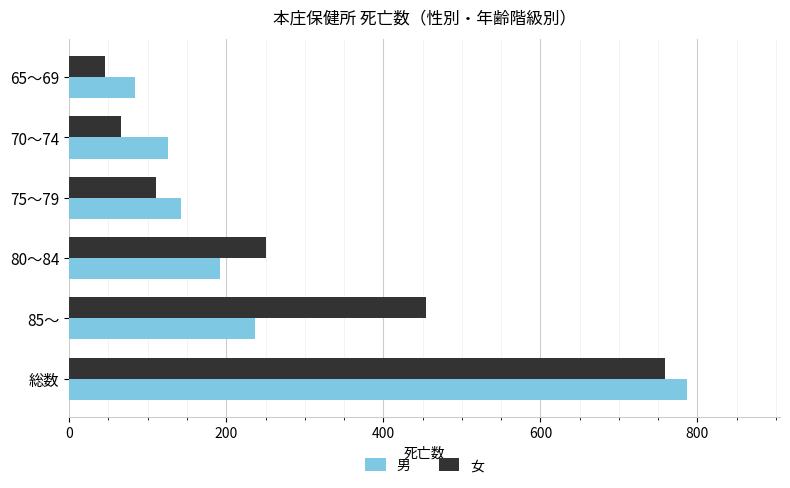

True or false: 女 has a value of 16 at 70～74.

False